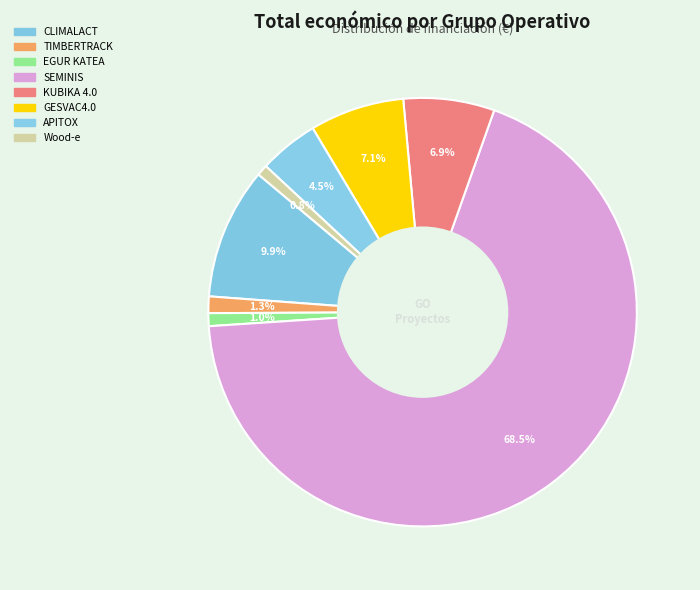

To the nearest percent, what is the difference between the largest and smallest slice percentages?

68%